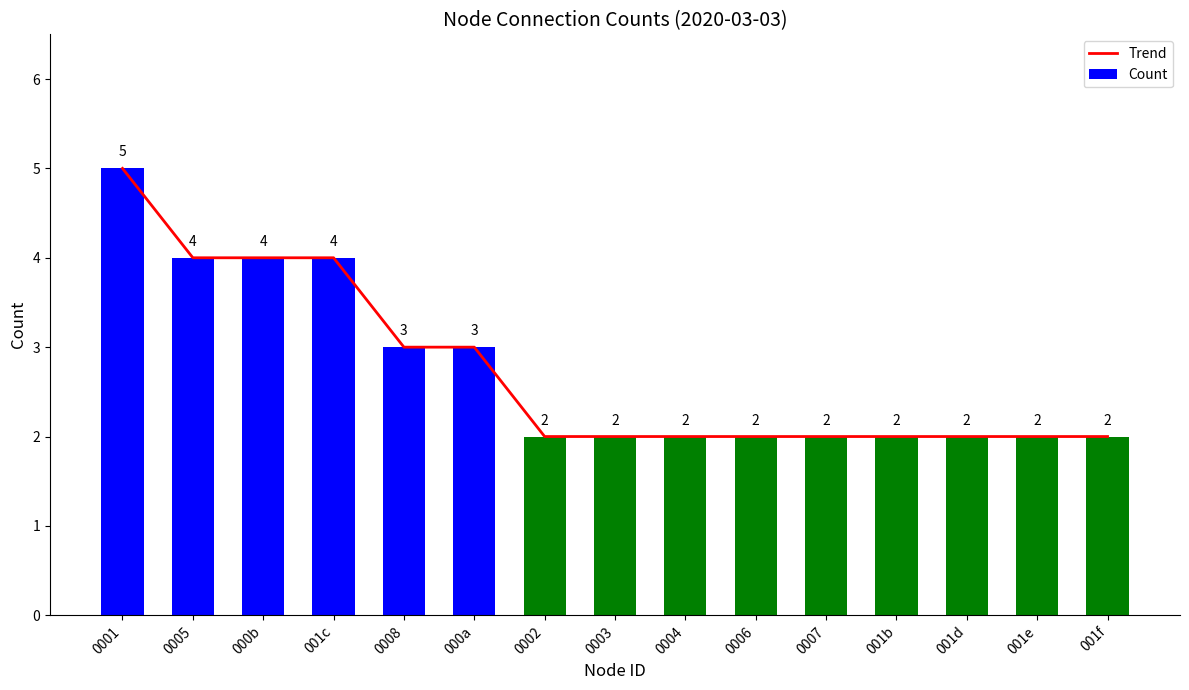

True or false: Trend has a value of 3 at 001b.

False